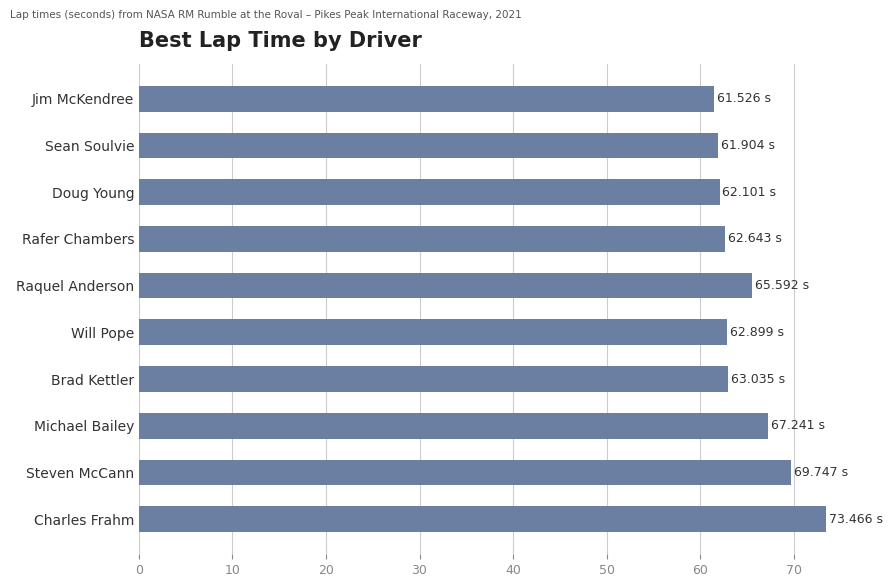

At which category does the chart reach its peak across all series?

Charles Frahm